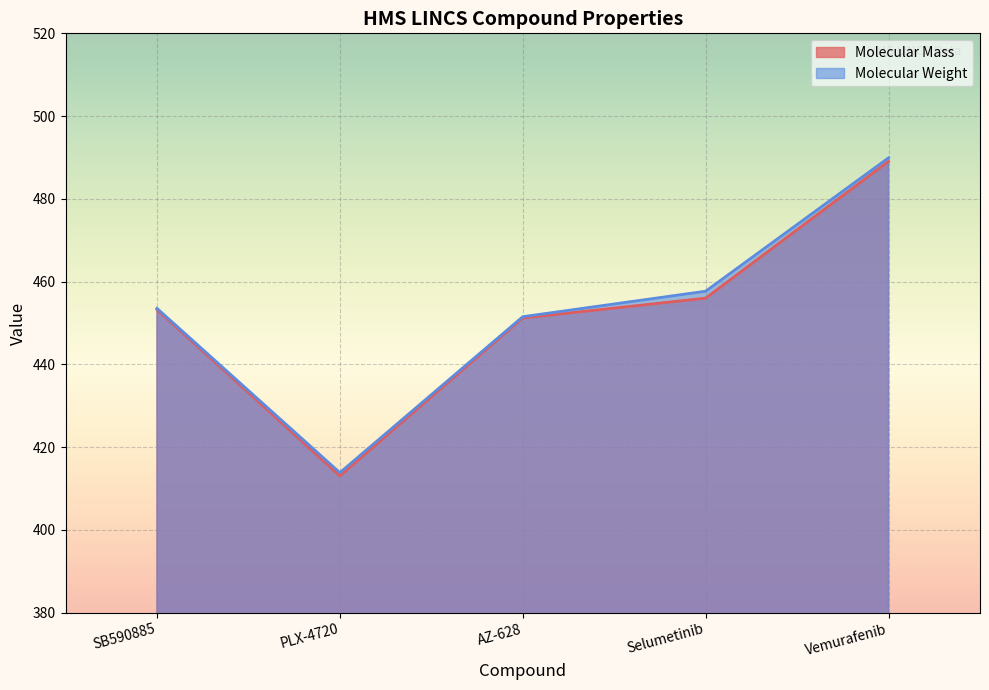

What is the spread (max minus min) of values at 2016-04-04?

0.8